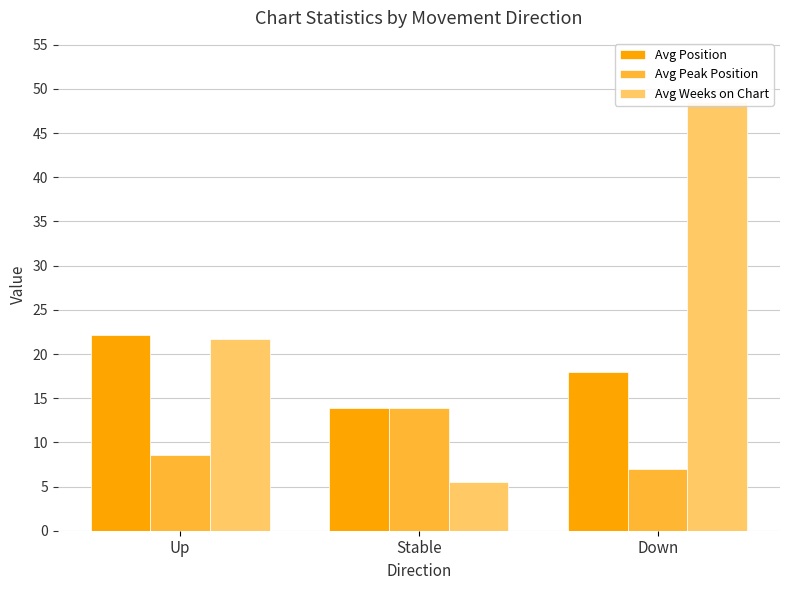

Which series has the largest total across all categories?

Avg Weeks on Chart